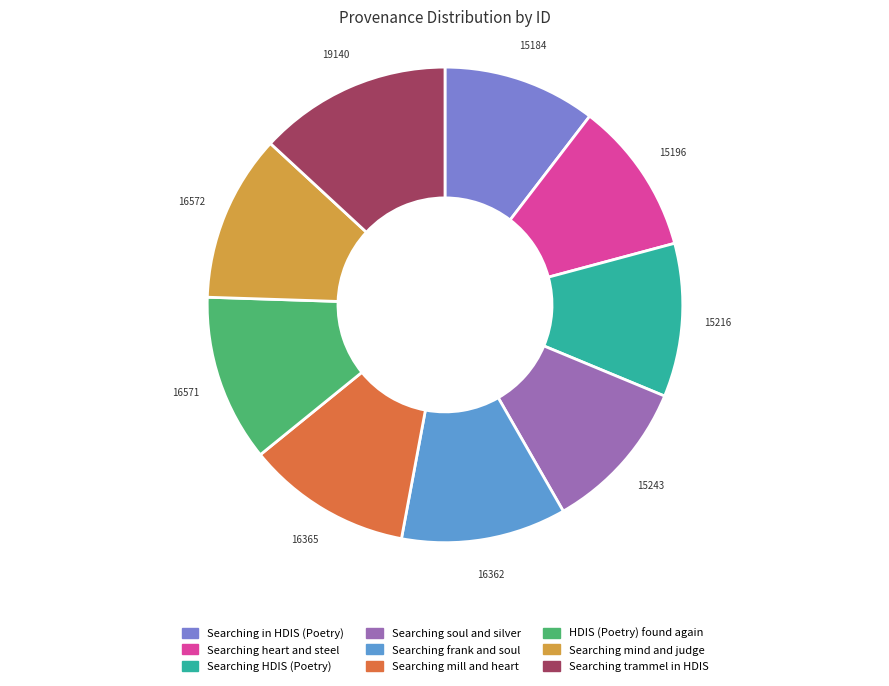

Is there a majority slice in this chart?

No